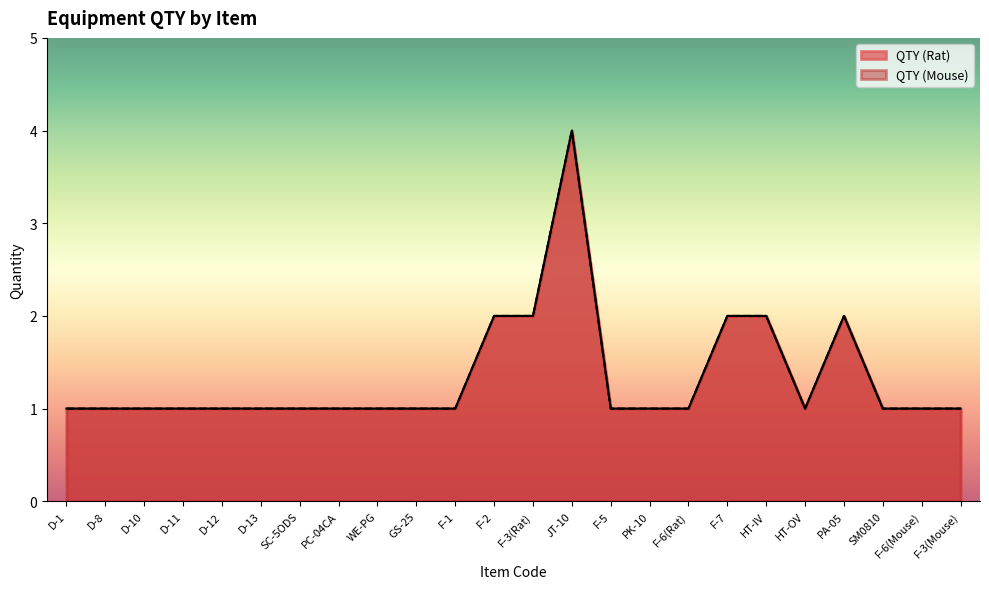

The QTY (Mouse) series shows 3 at F-3(Rat). True or false?

False